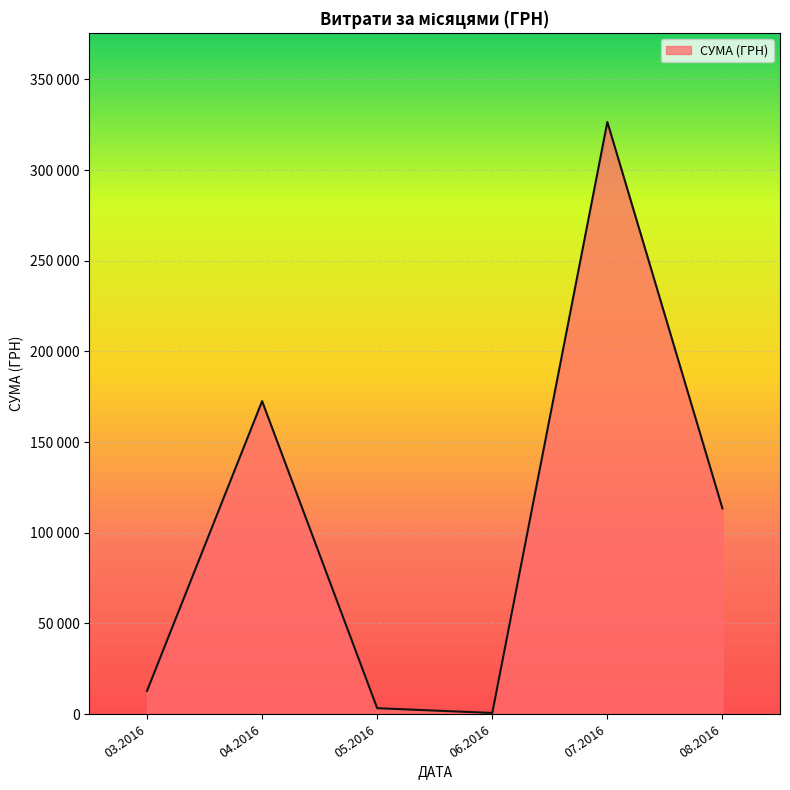

True or false: there are more than 2 points higher than both neighbors.

False